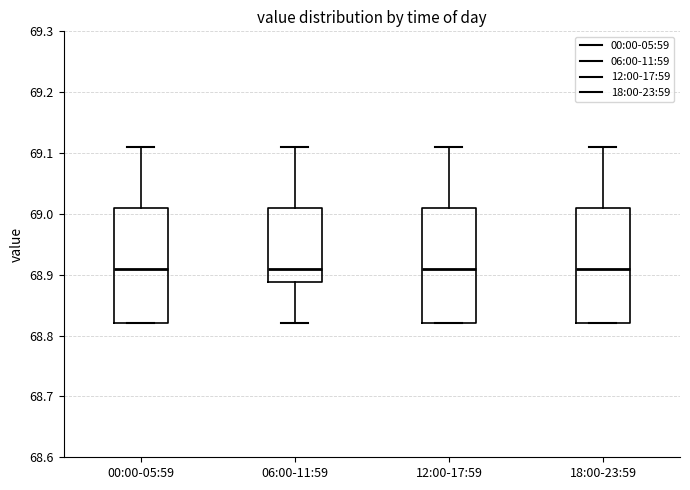

Reading left to right, read every box against the y-axis: the position of its median line, the range the box covers, and the ends of its whiskers. The values are not printed on the chart, so give them approximately, as read against the axis.

00:00-05:59: median 68.91, box 68.82 to 69.01, whiskers 68.82 to 69.11
06:00-11:59: median 68.91, box 68.89 to 69.01, whiskers 68.82 to 69.11
12:00-17:59: median 68.91, box 68.82 to 69.01, whiskers 68.82 to 69.11
18:00-23:59: median 68.91, box 68.82 to 69.01, whiskers 68.82 to 69.11